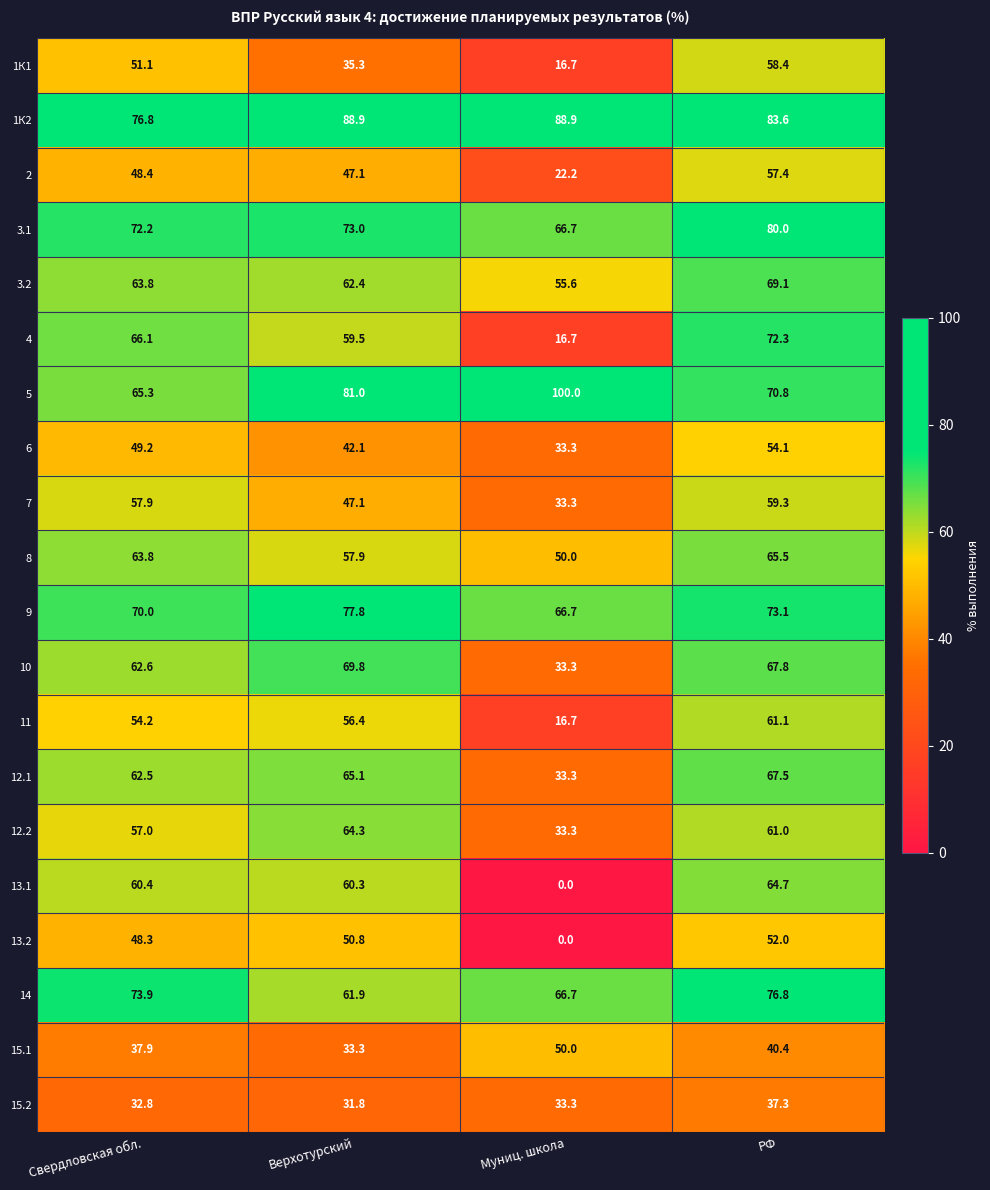

At which category is the sum across all series the highest?

РФ